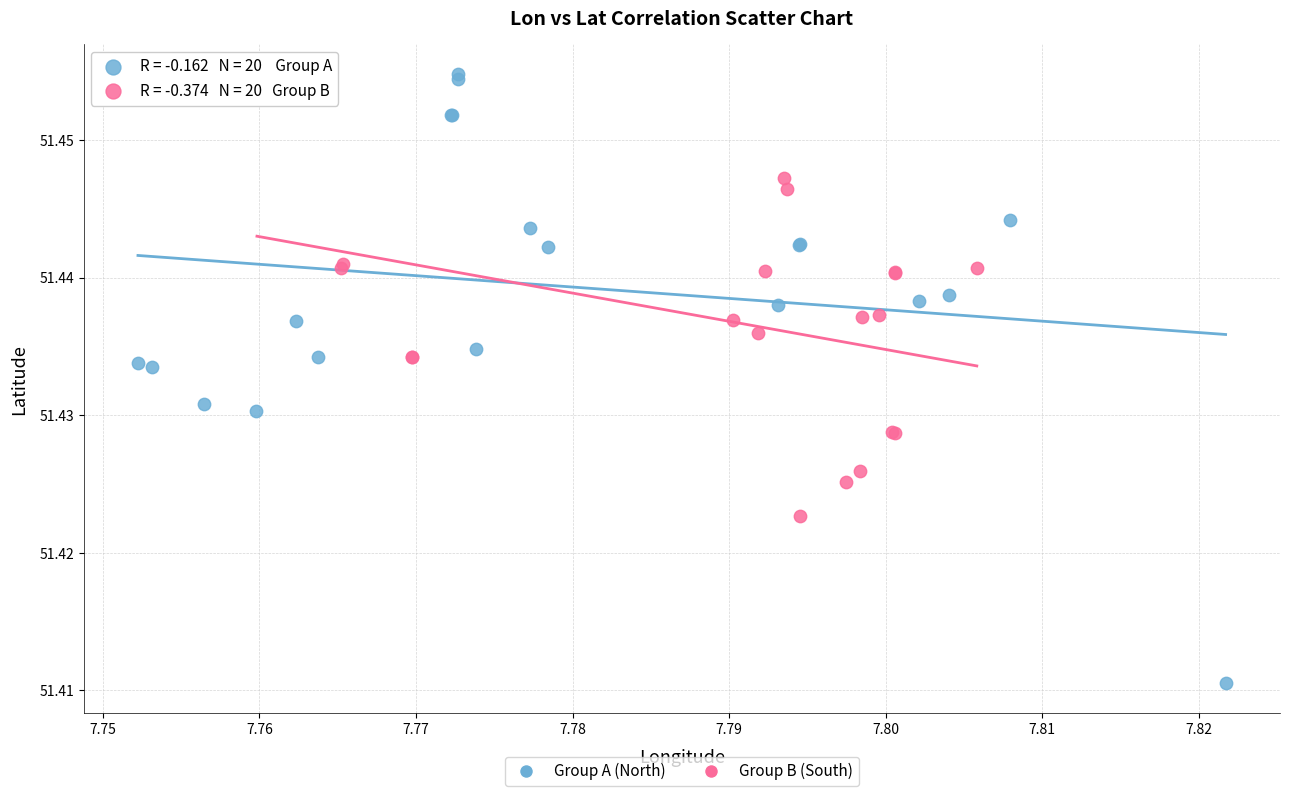

What are all the series names shown in the legend?

Group A (North), Group B (South)